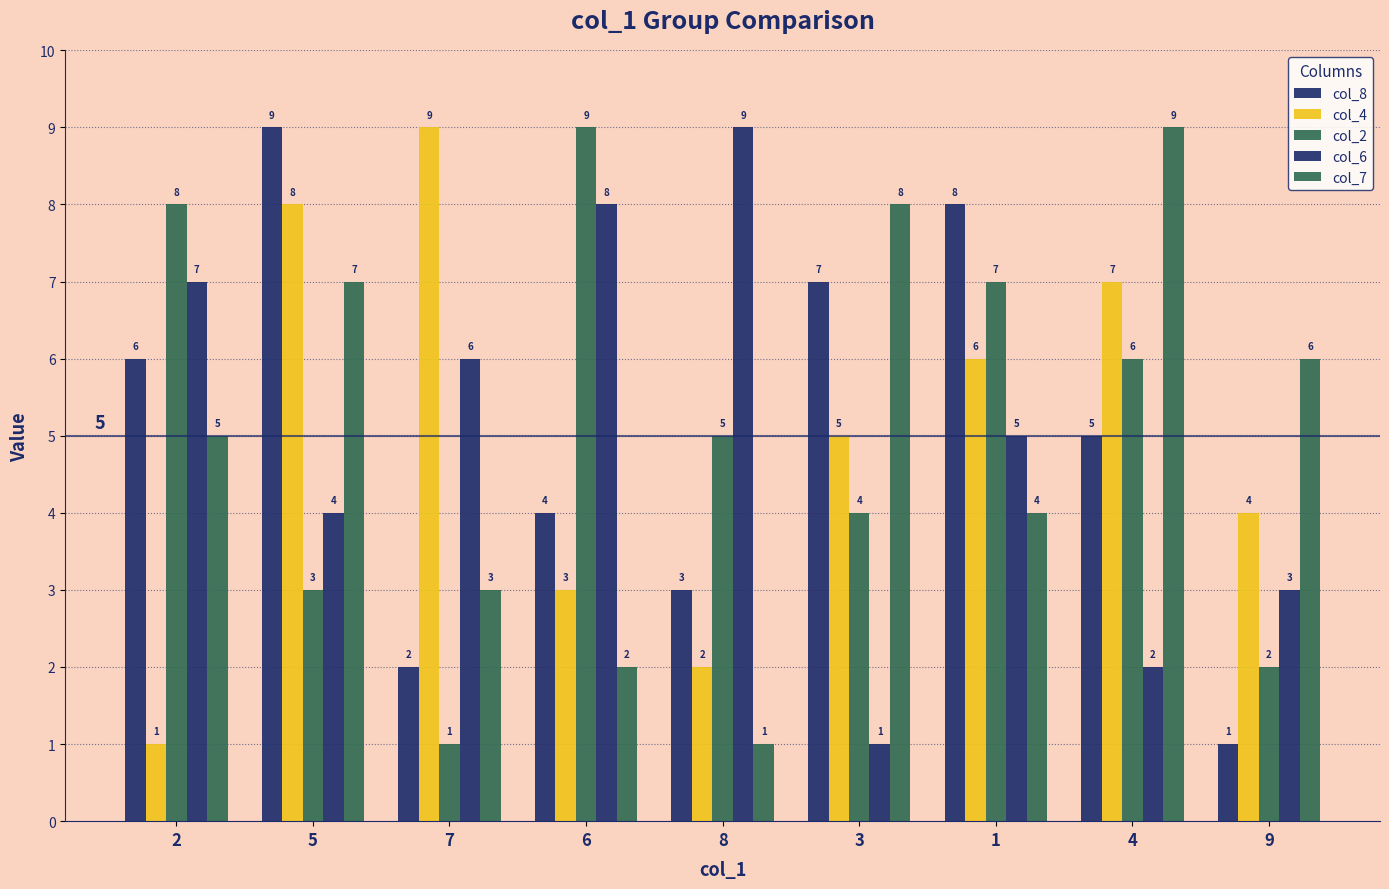

Are the bars grouped side by side (vs. stacked)?

Yes